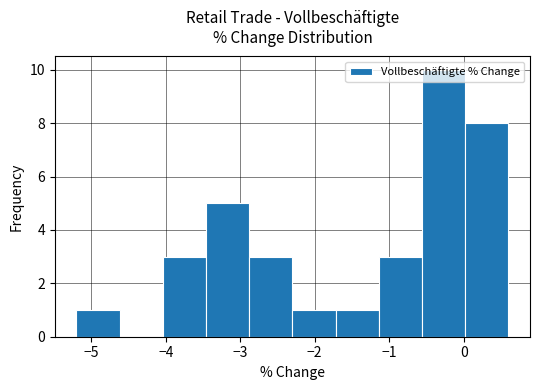

How tall is the bar that spans -3.46 to -2.88 on the x-axis? Neither the bar edges nor the heights are printed on the chart, so give them approximately, as read against the axes.

5